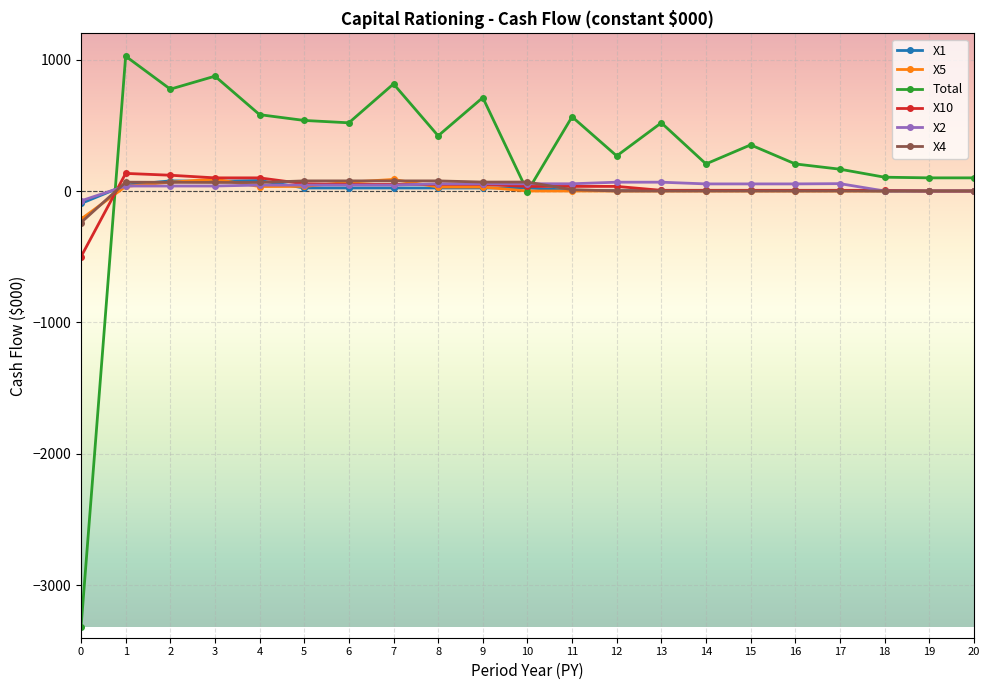

Which series has the largest total across all categories?

Total